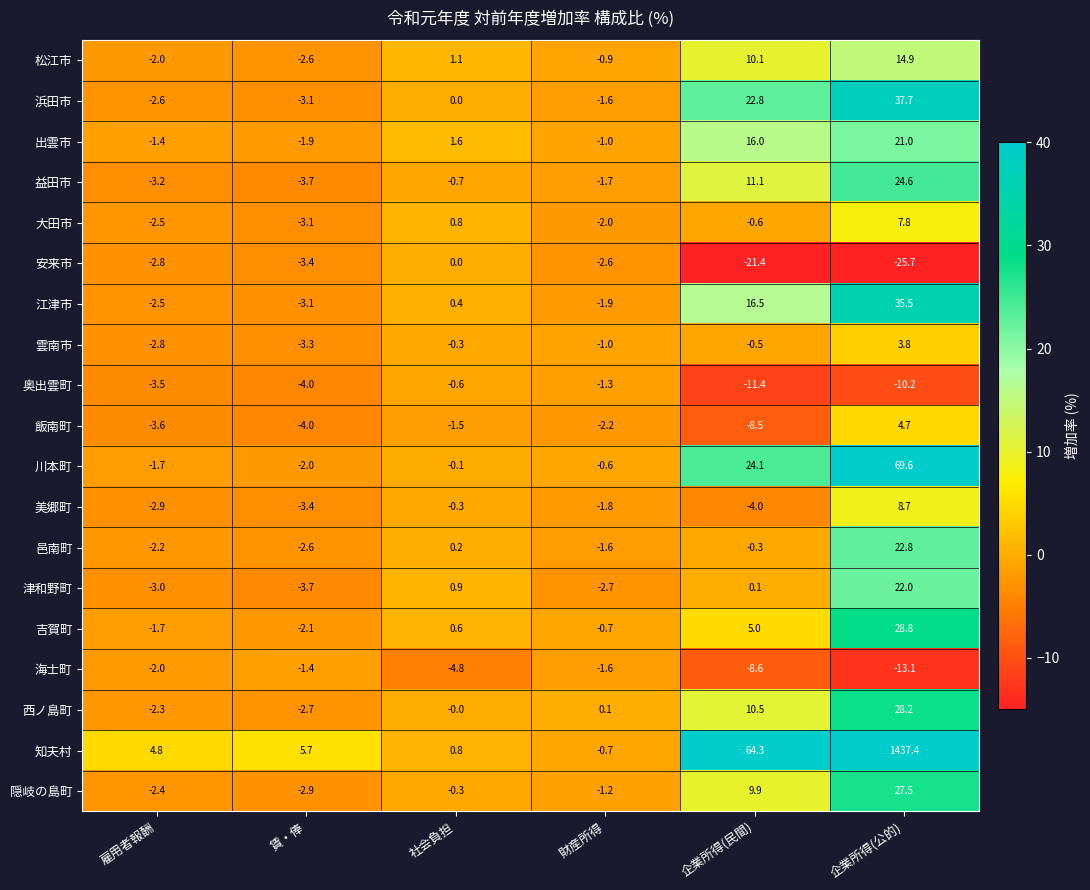

Which series has the widest spread of values?

知夫村